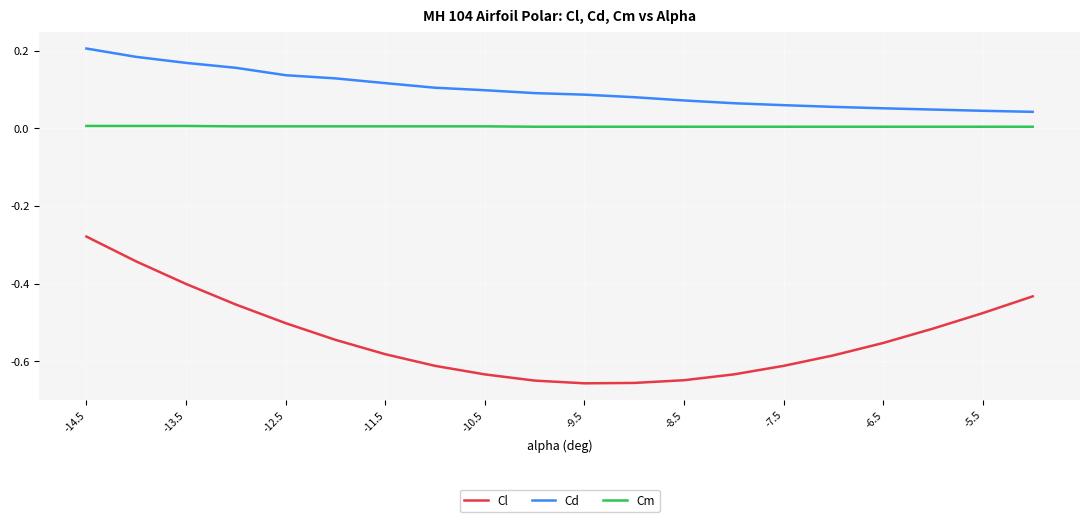

Which series has the widest spread of values?

Cl